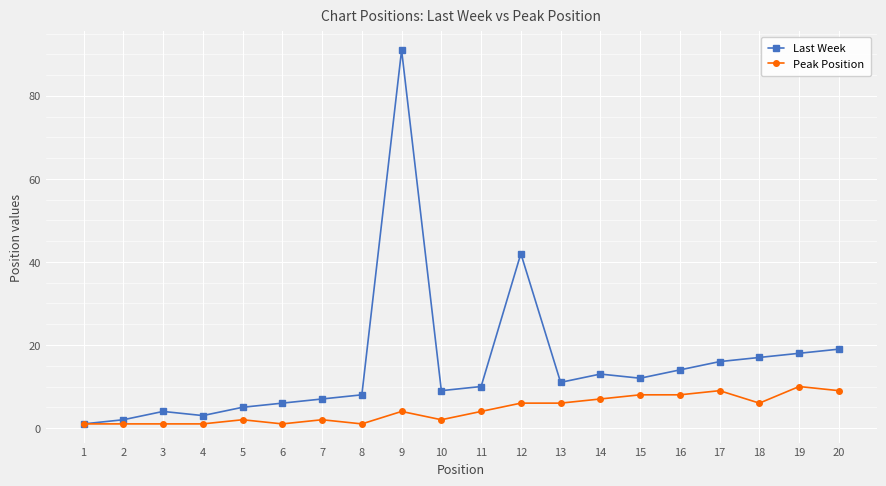

List the series in order of their overall mean, highest first.

Last Week, Peak Position